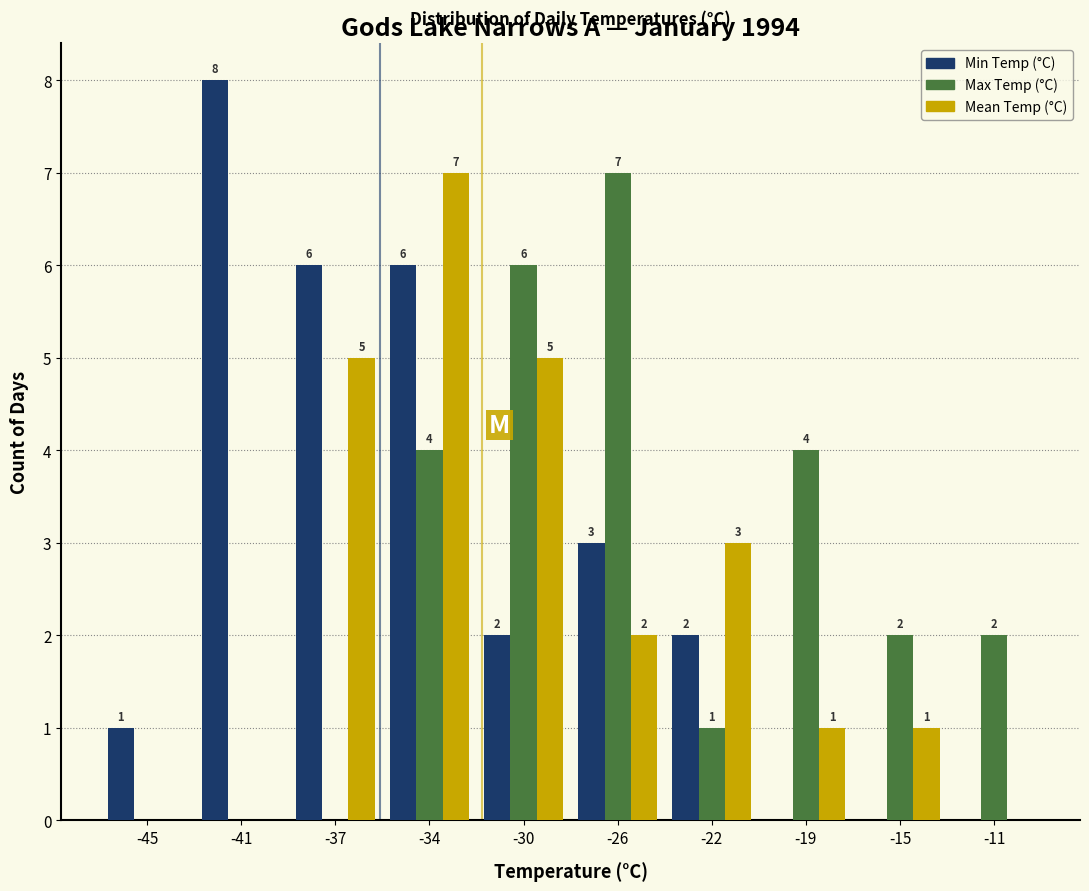

Reading left to right, what are all the values shown in this chart?

Min Temp (°C): -45=1	-41=8	-37=6	-34=6	-30=2	-26=3	-22=2	-19=0	-15=0	-11=0
Max Temp (°C): -45=0	-41=0	-37=0	-34=4	-30=6	-26=7	-22=1	-19=4	-15=2	-11=2
Mean Temp (°C): -45=0	-41=0	-37=5	-34=7	-30=5	-26=2	-22=3	-19=1	-15=1	-11=0